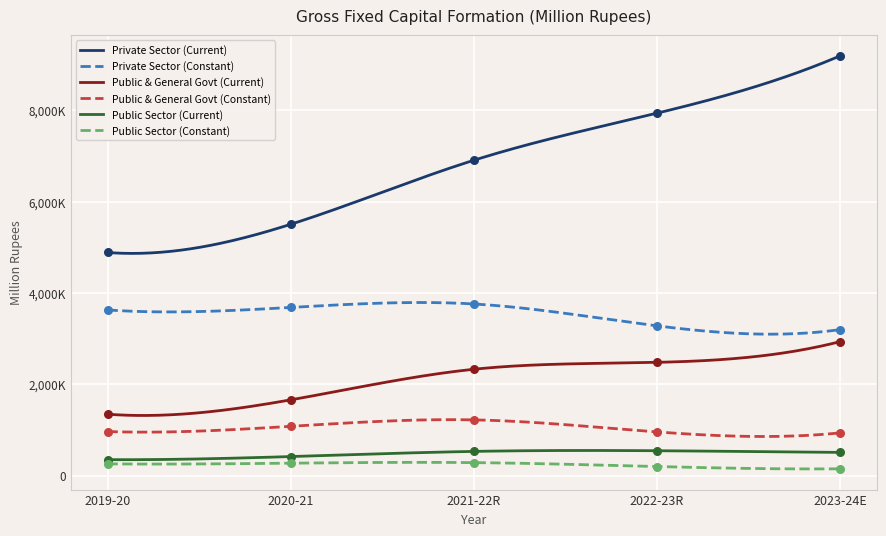

Which series has the largest total across all categories?

Private Sector (Current)